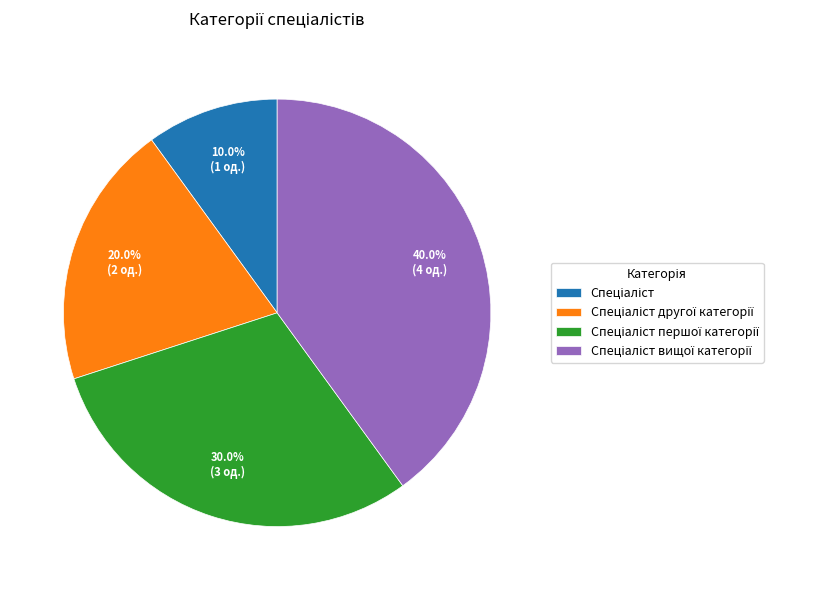

Does any single category account for the majority?

No